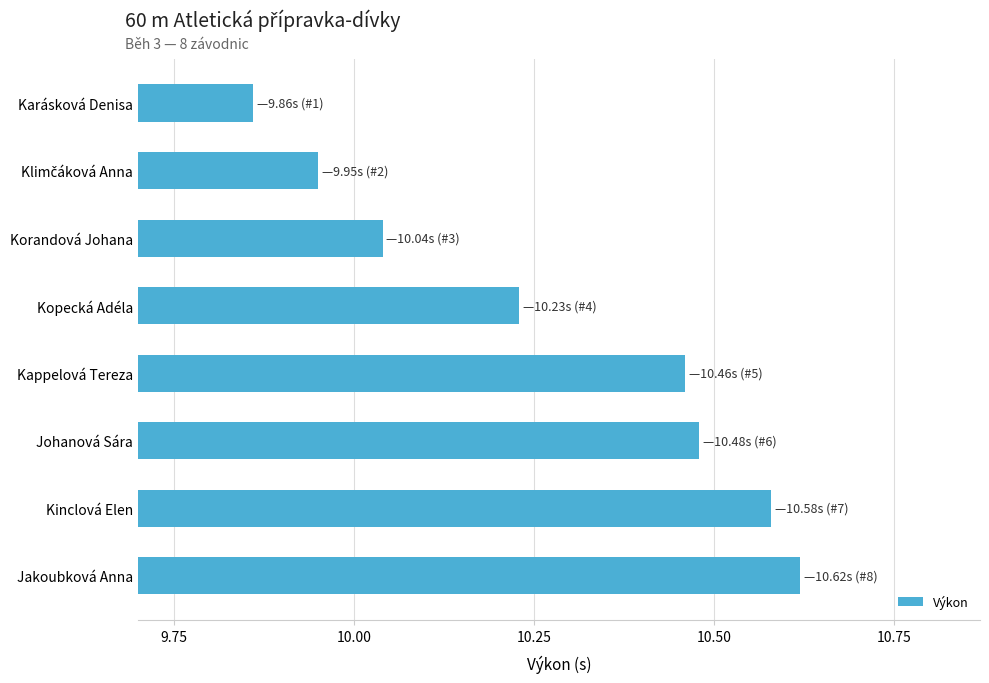

True or false: the data shows 13.8 at Korandová Johana.

False